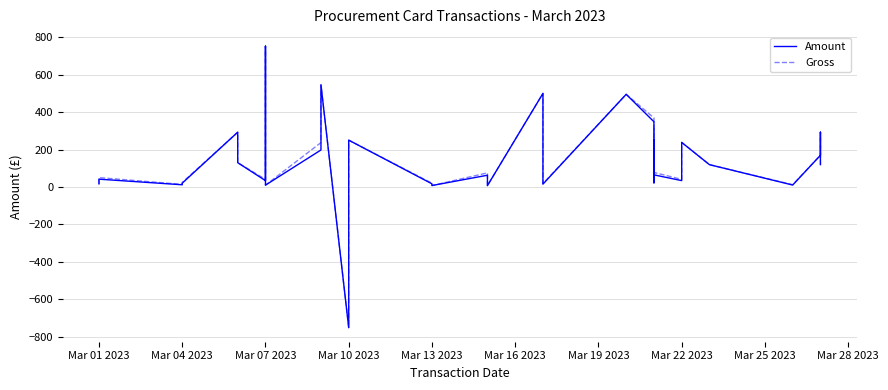

Which series has the largest total across all categories?

Gross